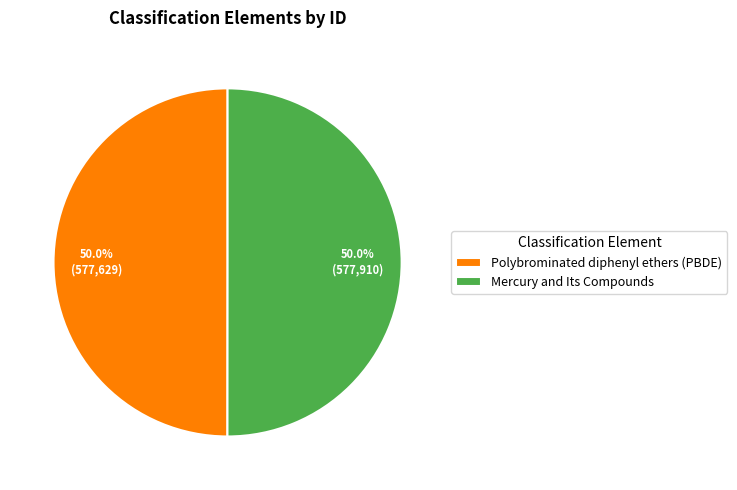

To the nearest percent, what is the combined percentage of Mercury and Its Compounds and Polybrominated diphenyl ethers (PBDE)?

100%